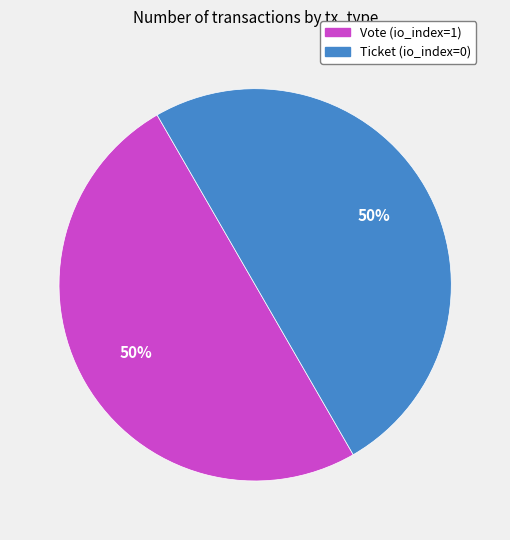

True or false: Ticket (io_index=0) accounts for 14% of the total.

False